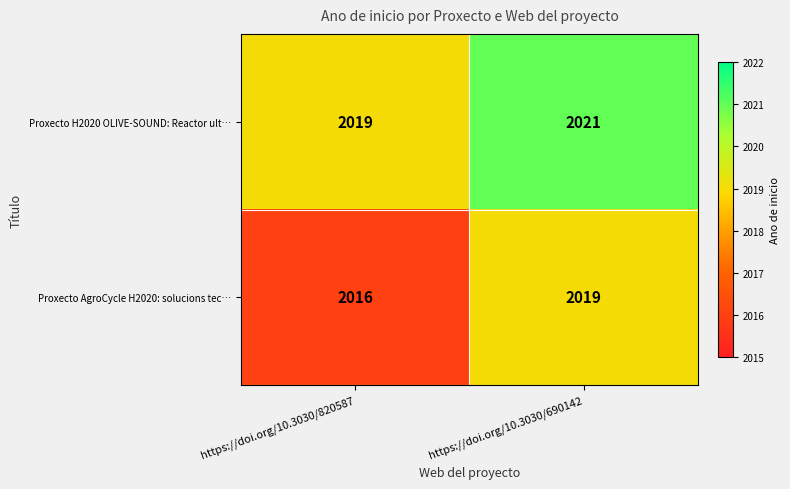

Between https://doi.org/10.3030/820587 and https://doi.org/10.3030/690142, which series saw the biggest shift?

Proxecto AgroCycle H2020: solucions tec…